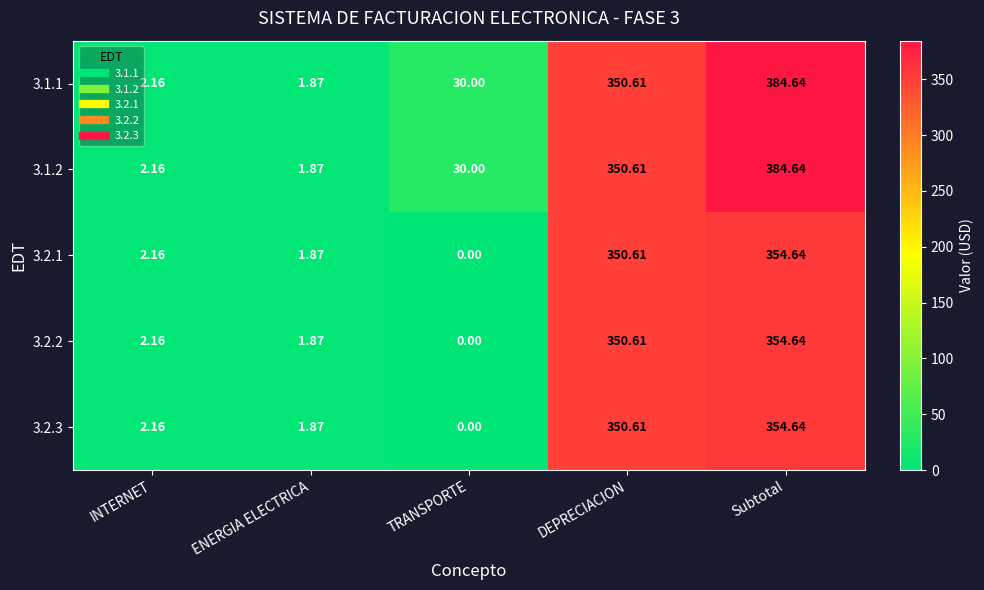

Where does the 3.2.2 series first go above 2?

INTERNET